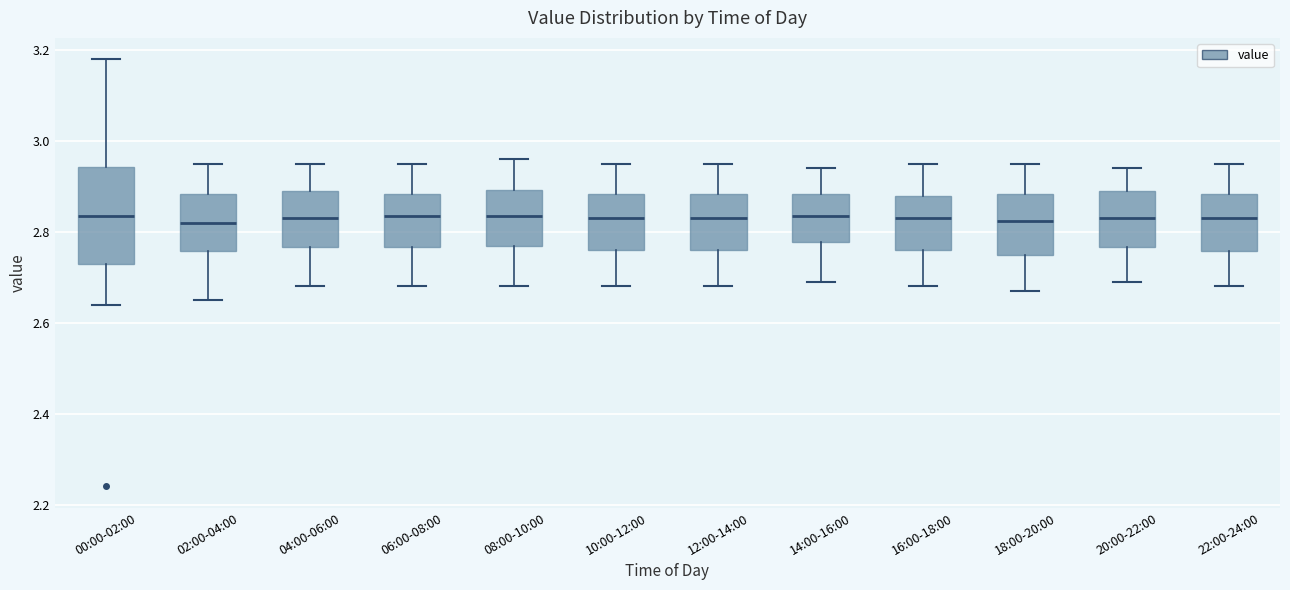

Reading left to right, read every box against the y-axis: the position of its median line, the range the box covers, and the ends of its whiskers. The values are not printed on the chart, so give them approximately, as read against the axis.

00:00-02:00: median 2.84, box 2.74 to 2.94, whiskers 2.64 to 3.18
02:00-04:00: median 2.82, box 2.76 to 2.88, whiskers 2.66 to 2.96
04:00-06:00: median 2.84, box 2.76 to 2.90, whiskers 2.68 to 2.96
06:00-08:00: median 2.84, box 2.76 to 2.88, whiskers 2.68 to 2.96
08:00-10:00: median 2.84, box 2.78 to 2.90, whiskers 2.68 to 2.96
10:00-12:00: median 2.84, box 2.76 to 2.88, whiskers 2.68 to 2.96
12:00-14:00: median 2.84, box 2.76 to 2.88, whiskers 2.68 to 2.96
14:00-16:00: median 2.84, box 2.78 to 2.88, whiskers 2.70 to 2.94
16:00-18:00: median 2.84, box 2.76 to 2.88, whiskers 2.68 to 2.96
18:00-20:00: median 2.82, box 2.76 to 2.88, whiskers 2.68 to 2.96
20:00-22:00: median 2.84, box 2.76 to 2.90, whiskers 2.70 to 2.94
22:00-24:00: median 2.84, box 2.76 to 2.88, whiskers 2.68 to 2.96